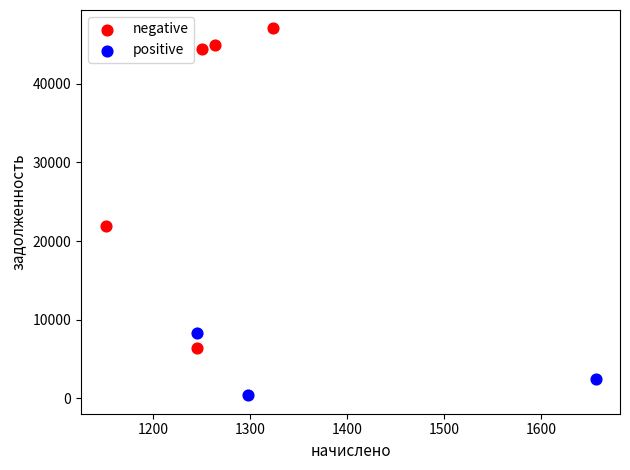

Which series has the widest spread of Y values?

negative